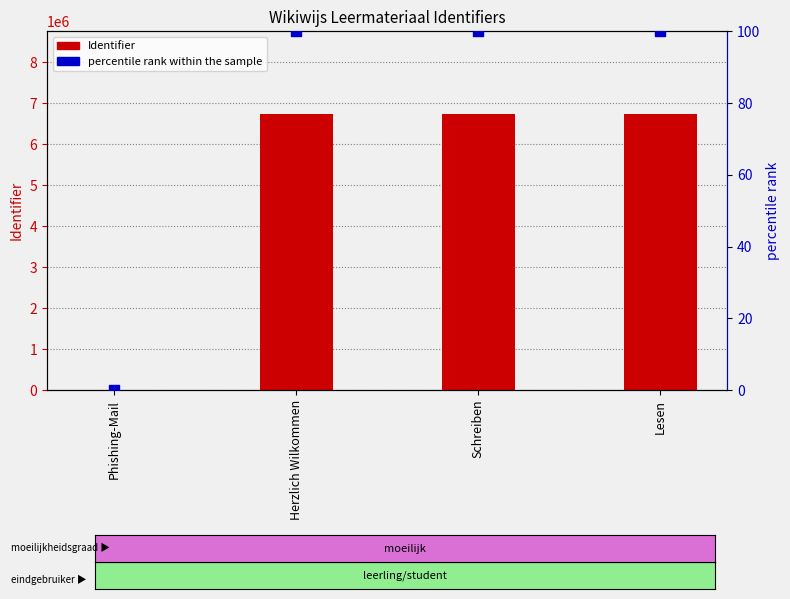

Is the value of Identifier at Phishing-Mail greater than the value of percentile rank within the sample at Herzlich Wilkommen?

No